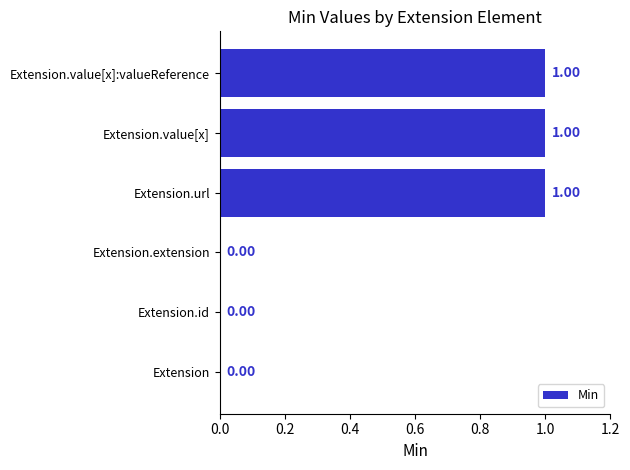

Which has a higher value, Extension.url or Extension.extension?

Extension.url